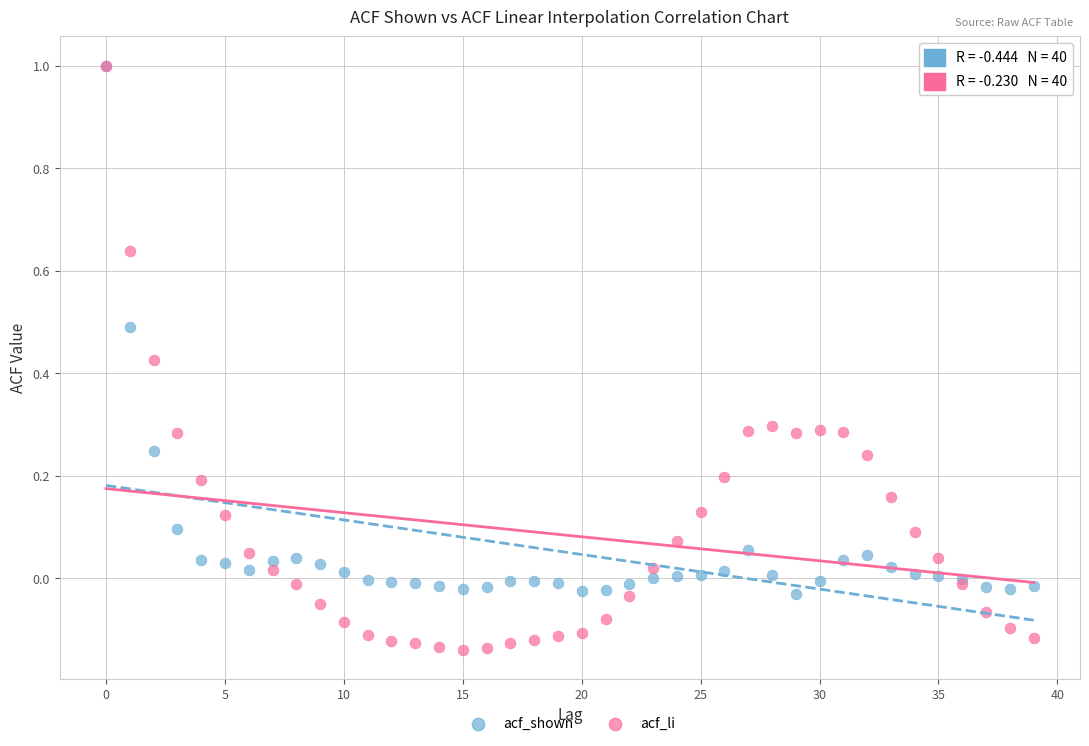

Which series reaches the minimum Y coordinate?

acf_li